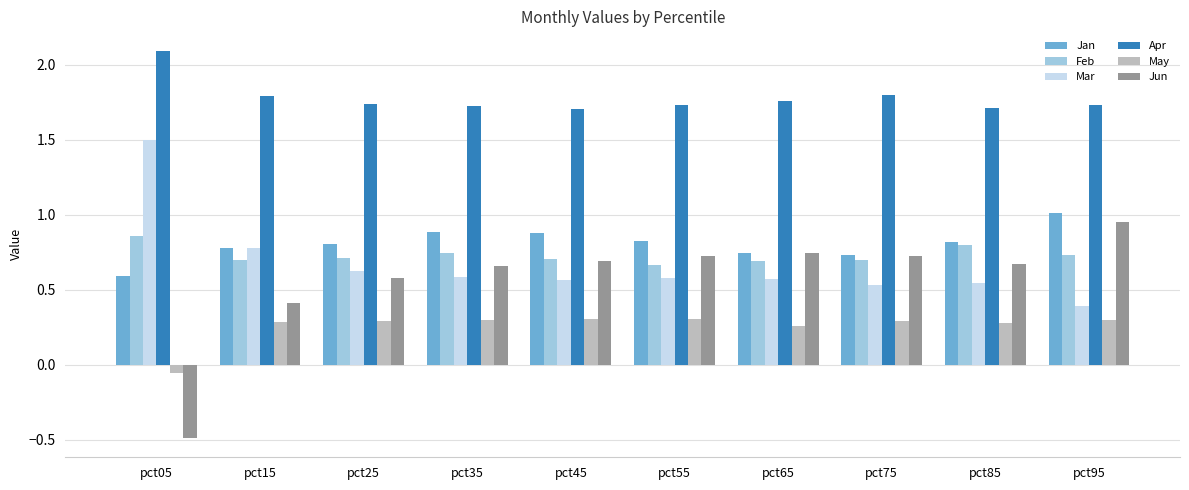

What is the smallest value displayed?

-0.5